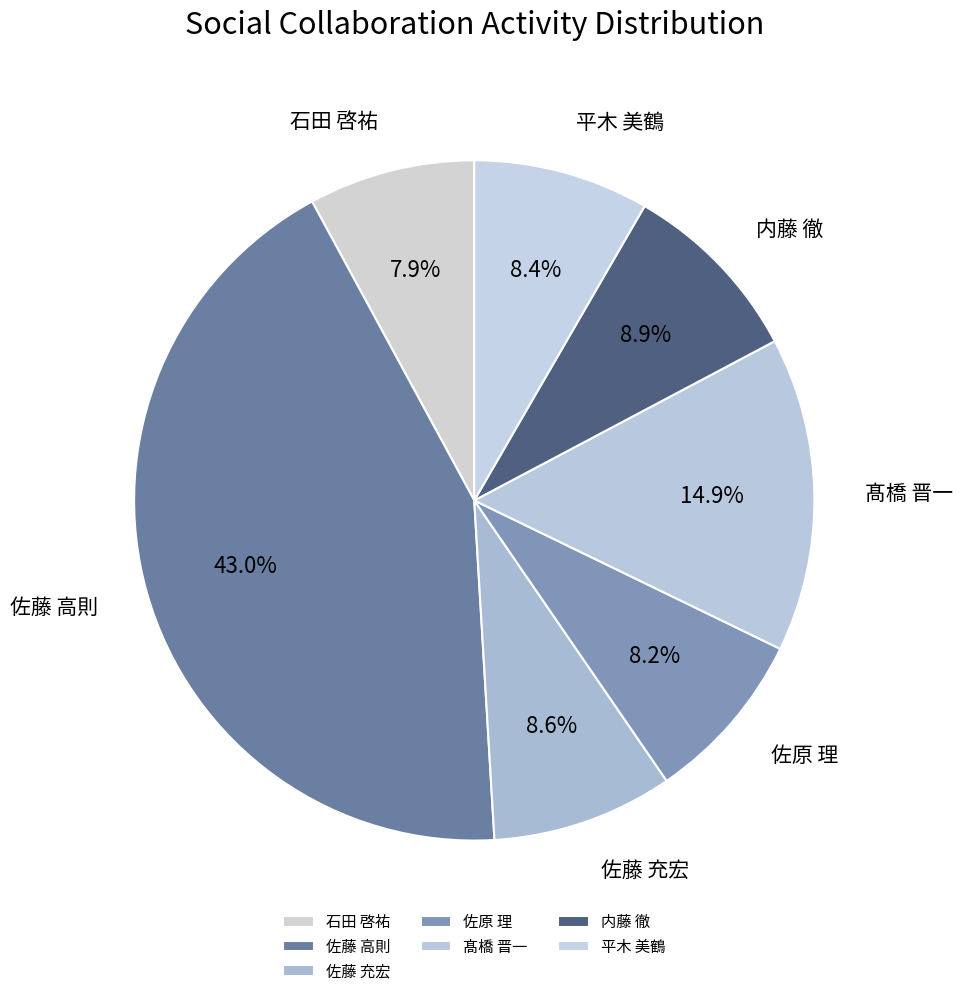

Which category has the biggest portion of the pie?

佐藤 高則